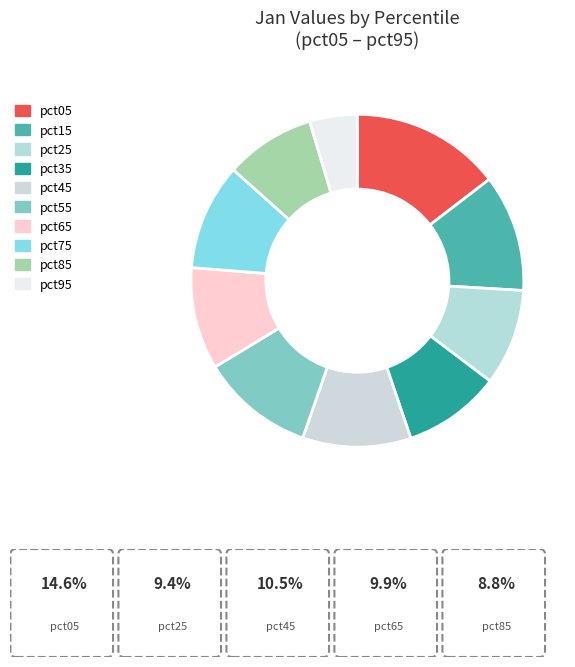

To the nearest percent, what is the combined percentage of pct55 and pct15?

22%